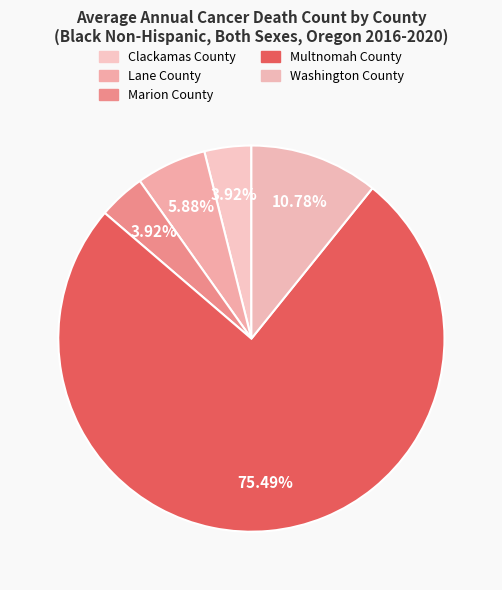

What is the smallest slice in the pie chart?

Clackamas County